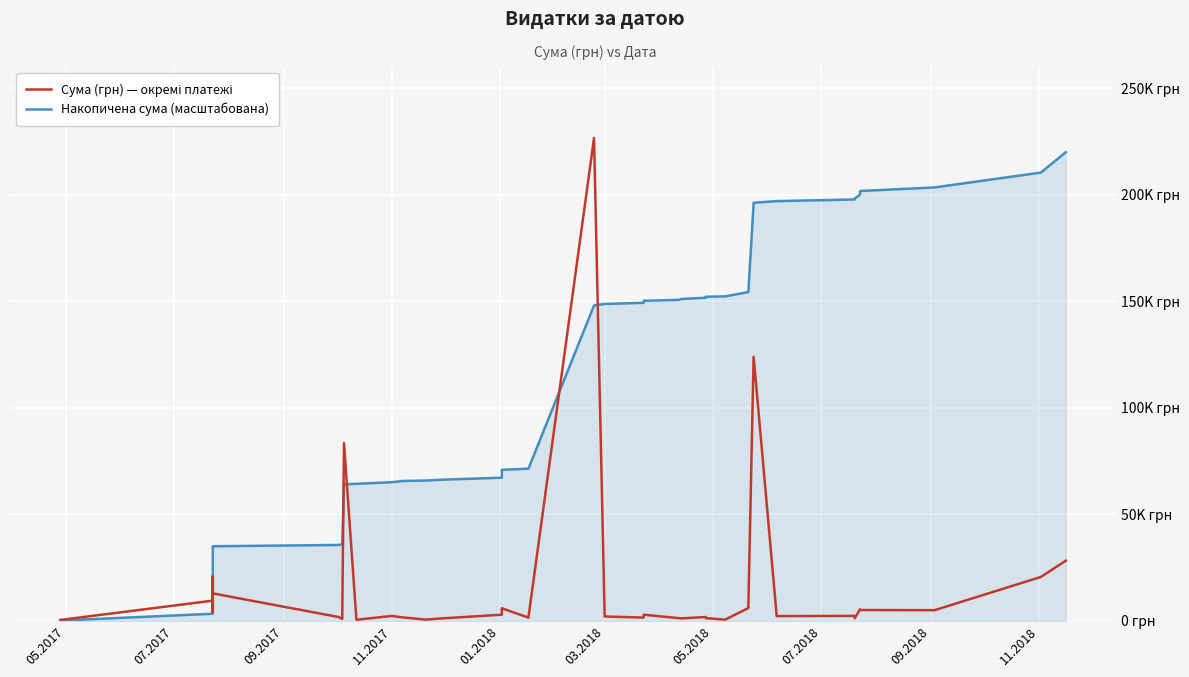

Which has a higher value, 05.2018 or 05.2017?

05.2018